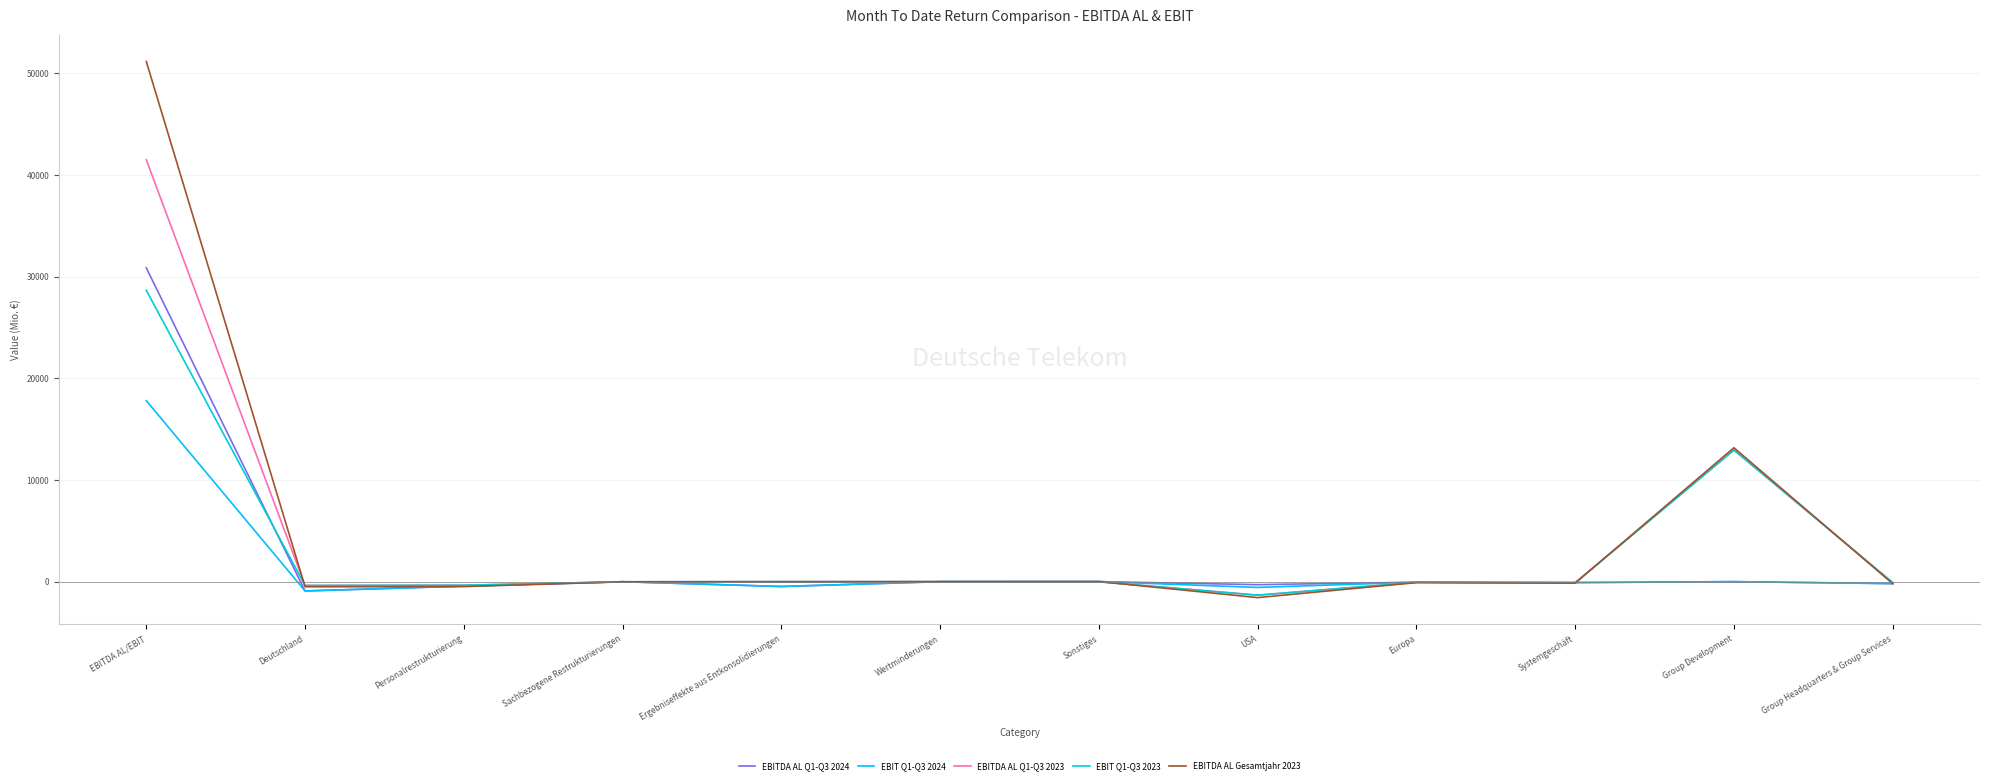

How many lines are shown in the chart?

5